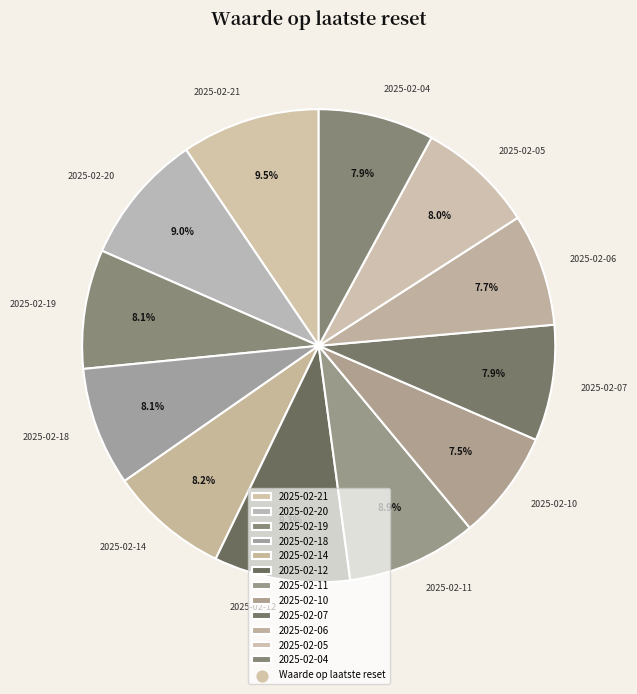

Between 2025-02-19 and 2025-02-10, which is larger?

2025-02-19